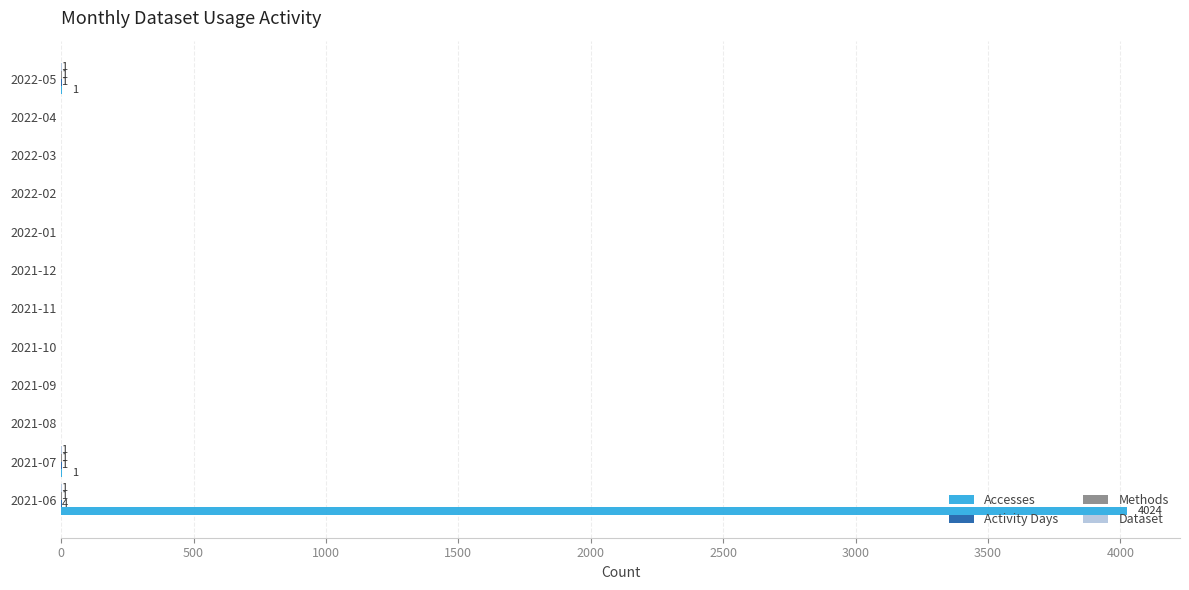

What is the maximum value shown in the chart?

4024